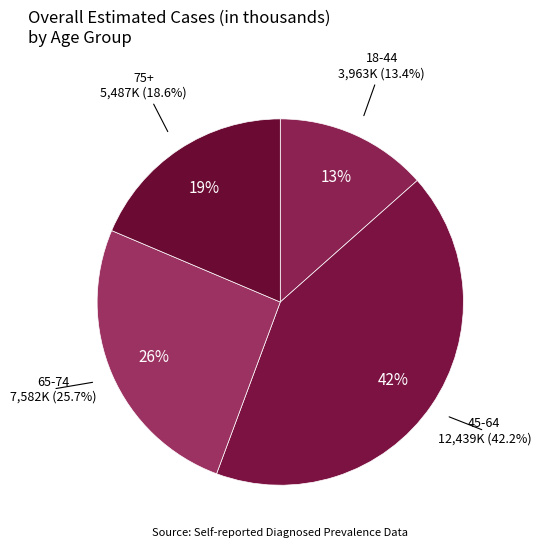

True or false: 45-64 accounts for 51% of the total.

False